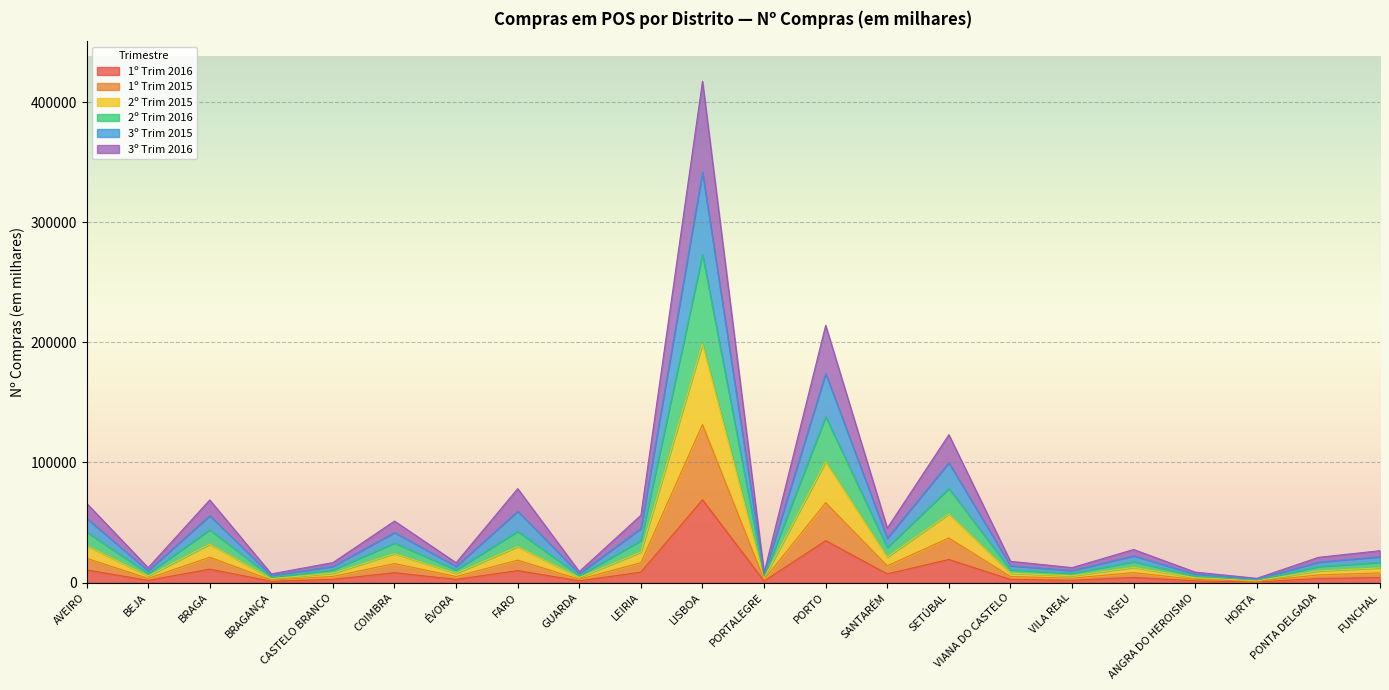

True or false: 2º Trim 2016 has a value of 8780.2 at ANGRA DO HEROISMO.

False